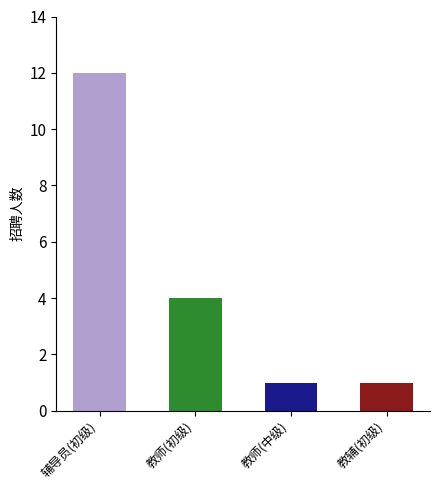

Reading right to left, what are all the values shown in this chart?

教辅(初级)=1	教师(中级)=1	教师(初级)=4	辅导员(初级)=12